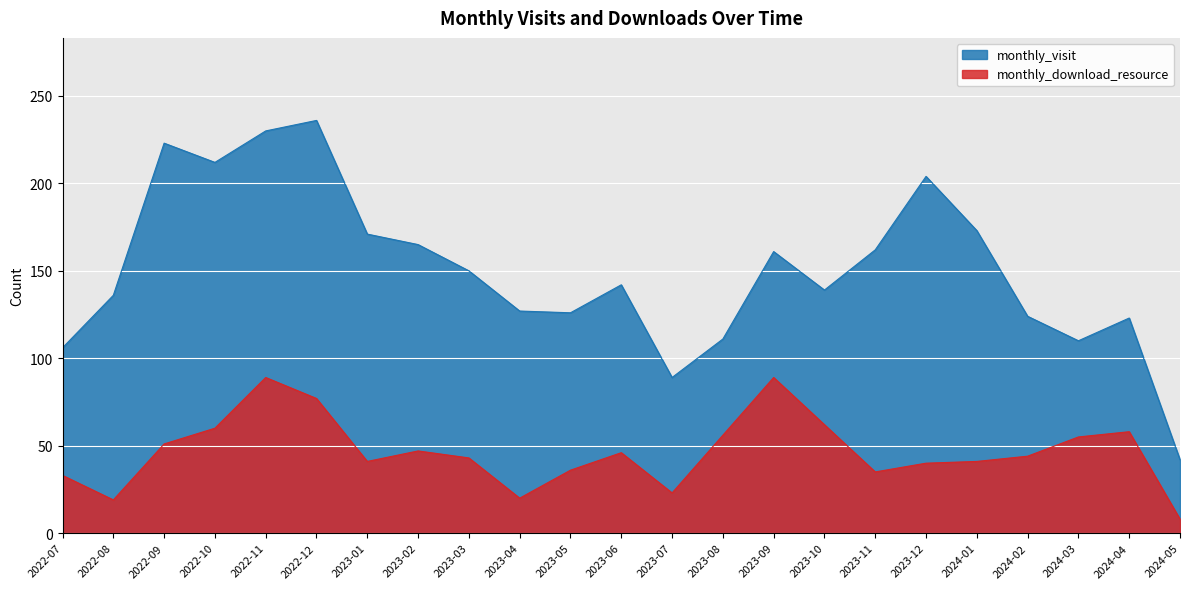

What are all the series names shown in the legend?

monthly_visit, monthly_download_resource